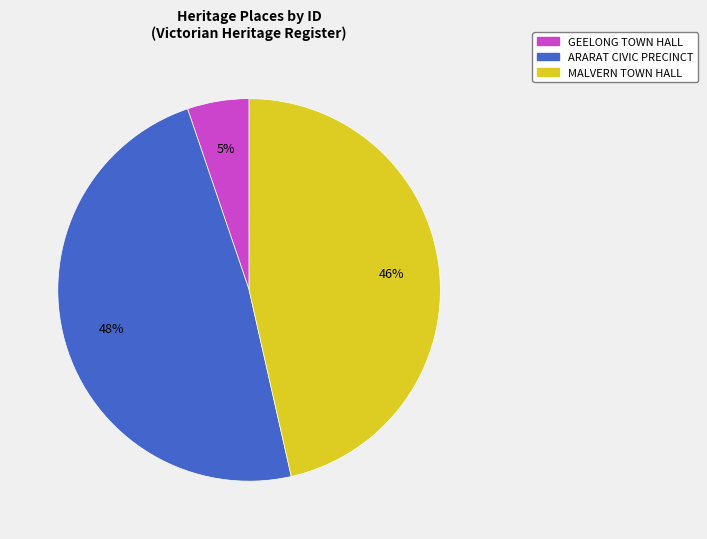

Is there any slice that represents more than half of the pie?

No